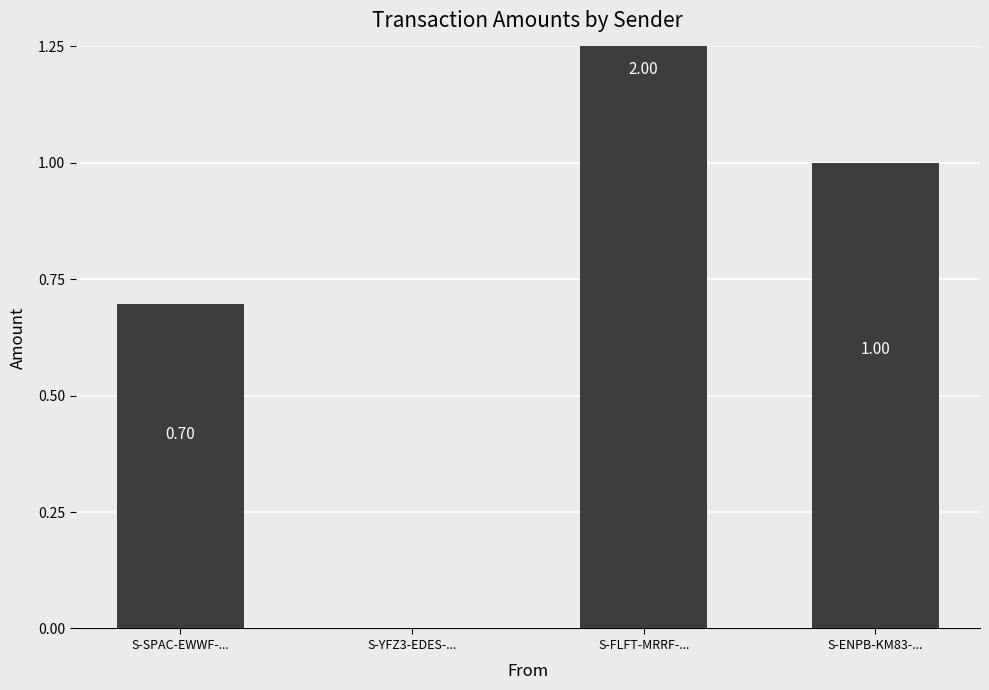

The value at S-YFZ3-EDES-... is 0.8. True or false?

False